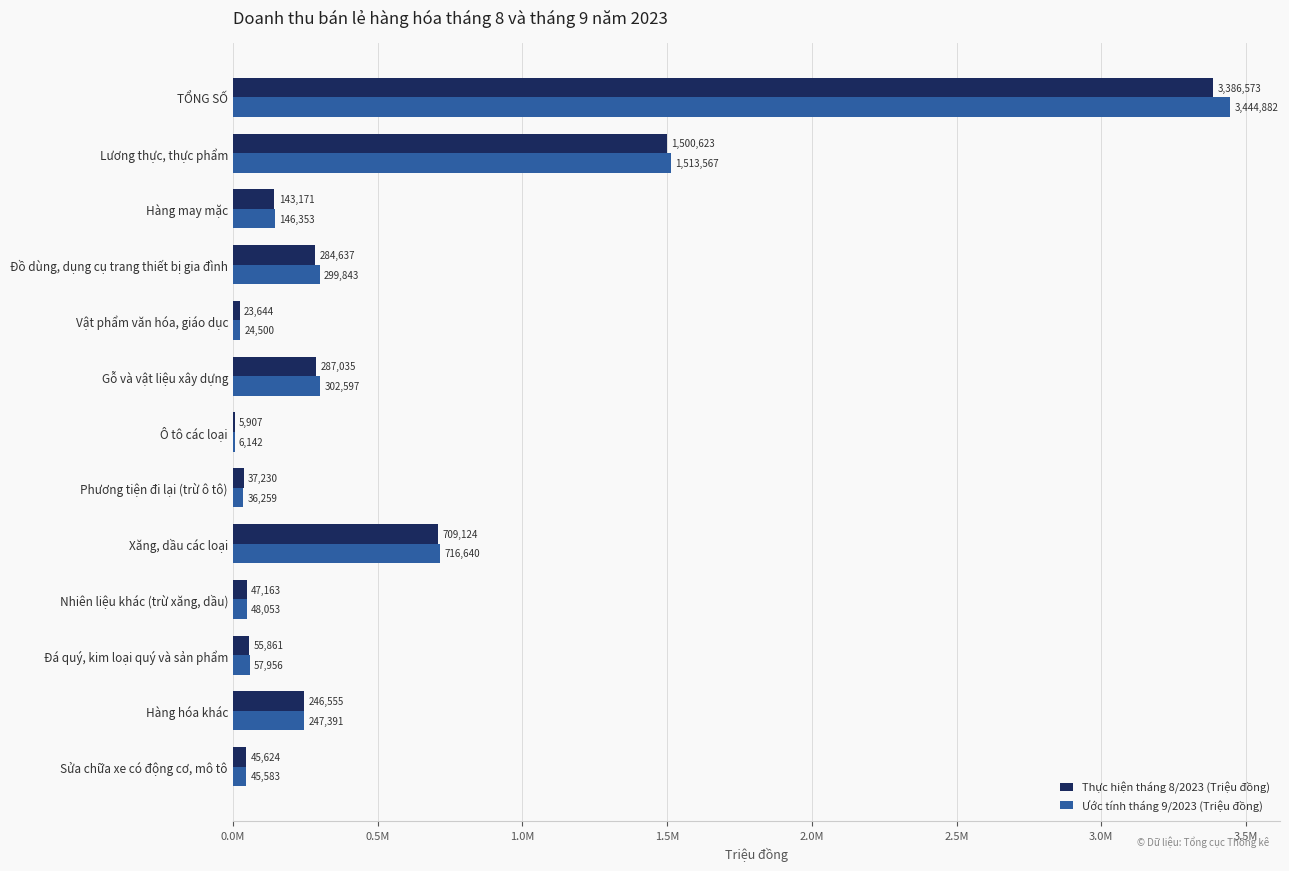

Which series has the largest range (max minus min)?

Ước tính tháng 9/2023 (Triệu đồng)